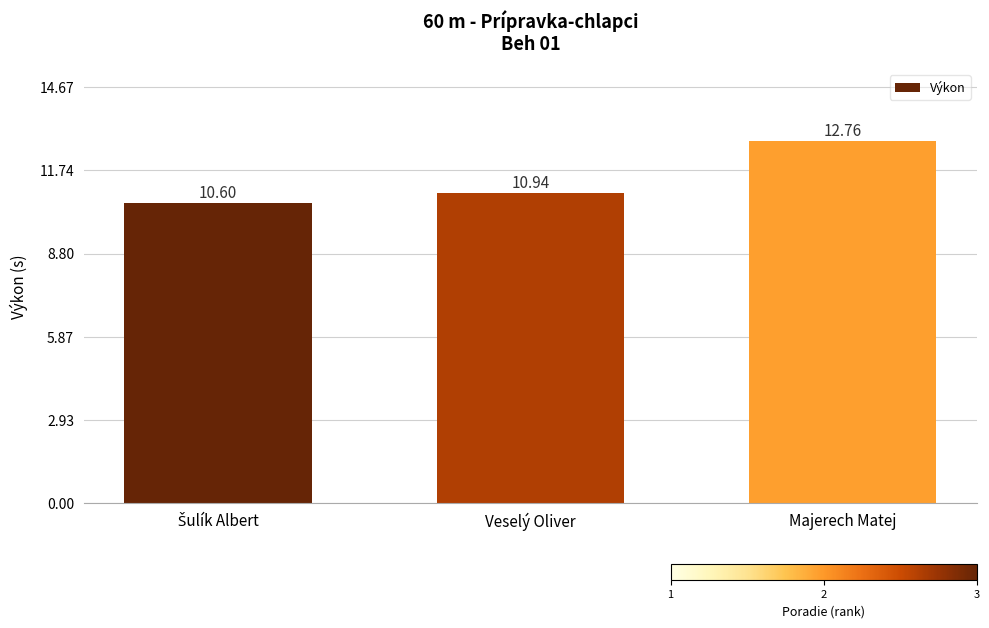

Reading right to left, what are all the values shown in this chart?

12.8	10.9	10.6